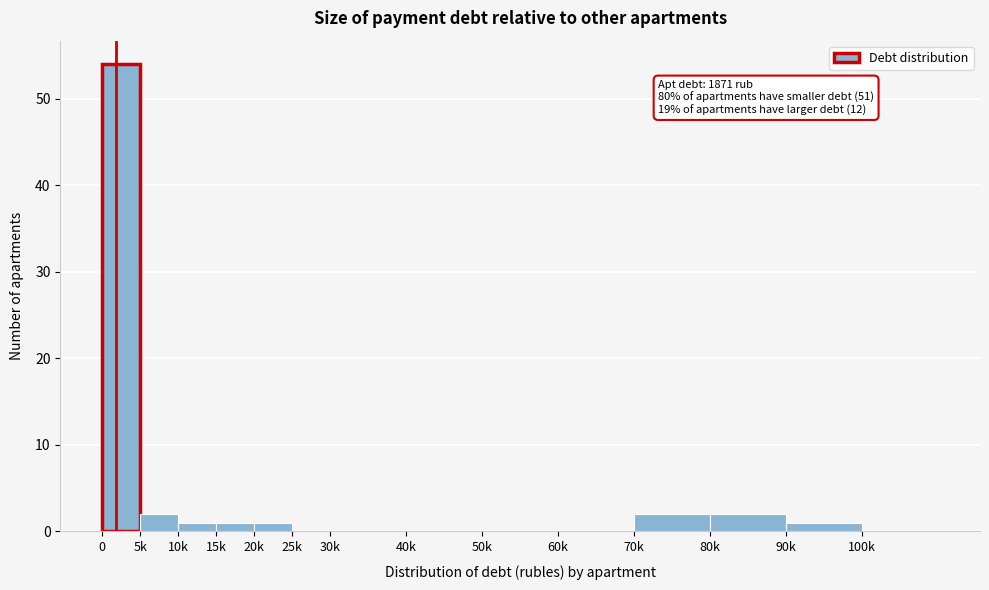

Reading left to right, list all the values displayed in this chart.

0=54	5k=2	10k=1	15k=1	20k=1	25k=0	30k=0	40k=0	50k=0	60k=0	70k=2	80k=2	90k=1	100k=0